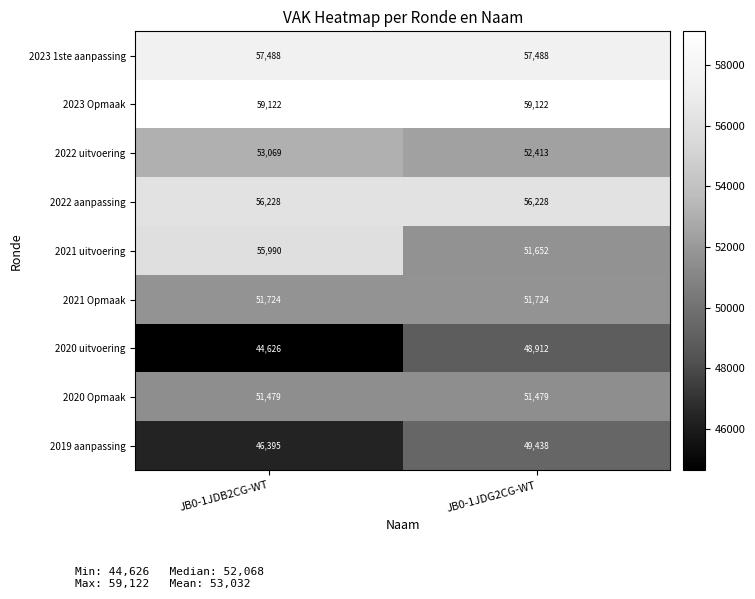

Which category has the lowest value across all series?

JB0-1JDB2CG-WT